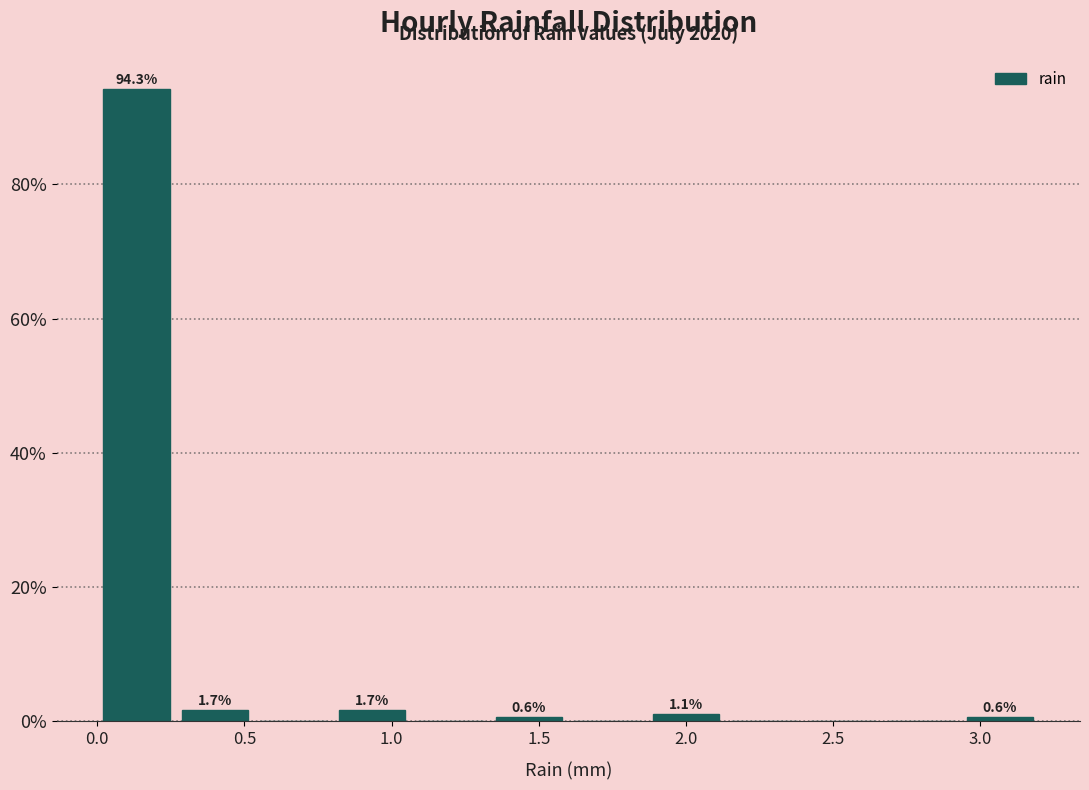

Which range on the x-axis has the tallest bar?

0.00 to 0.25